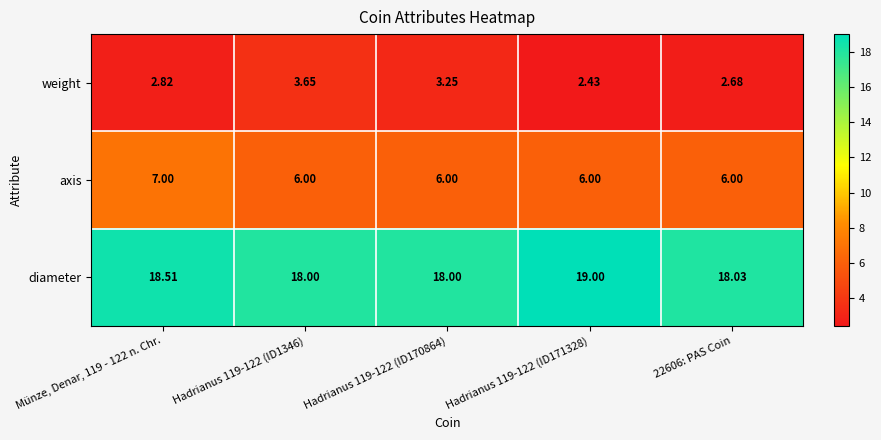

What is the spread (max minus min) of values at Hadrianus 119-122 (ID171328)?

16.6